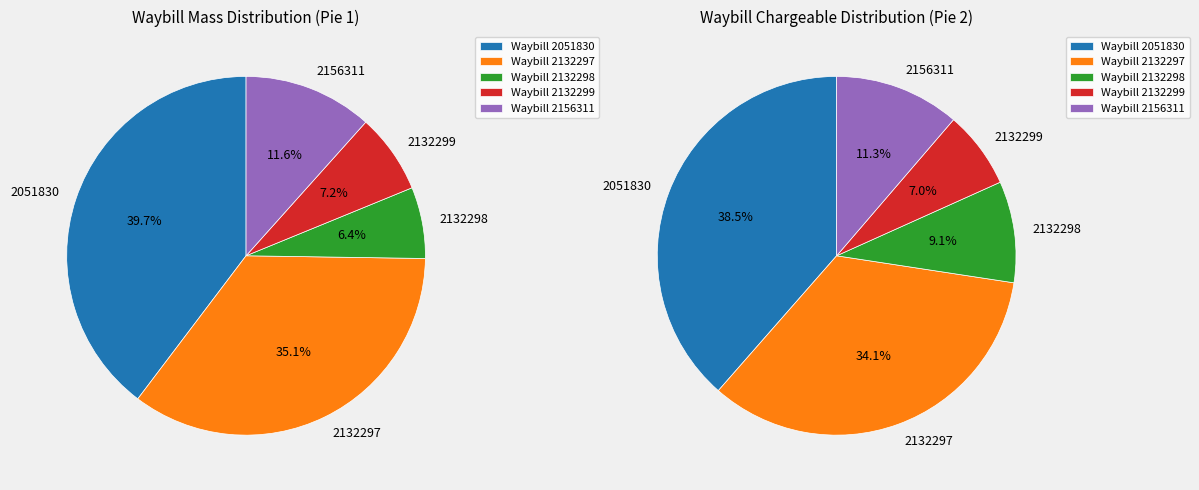

To the nearest percent, what is the average slice percentage?

20%